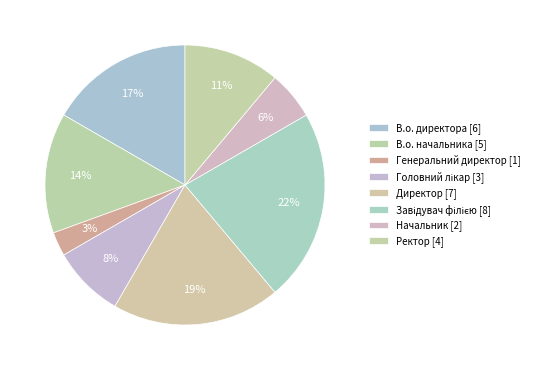

Does Директор represent more than half of the total?

No